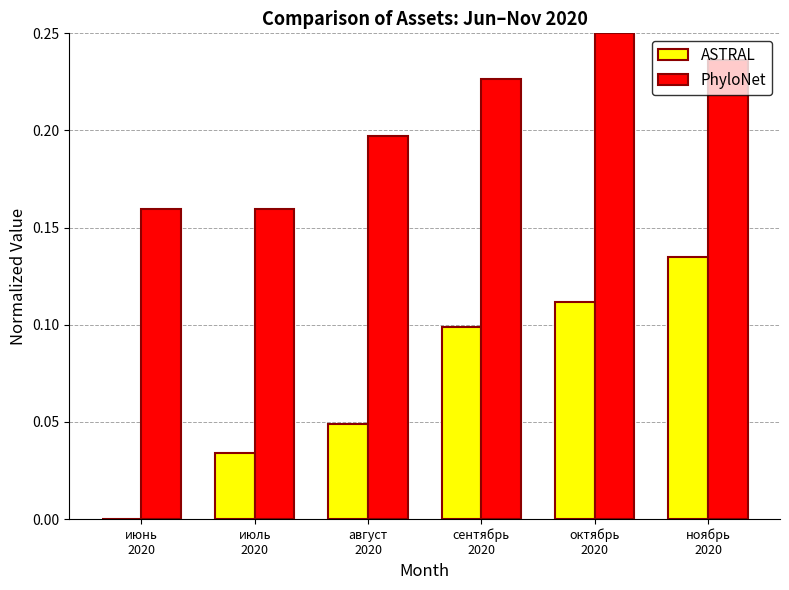

Is the value of ASTRAL at сентябрь
2020 greater than the value of PhyloNet at октябрь
2020?

No